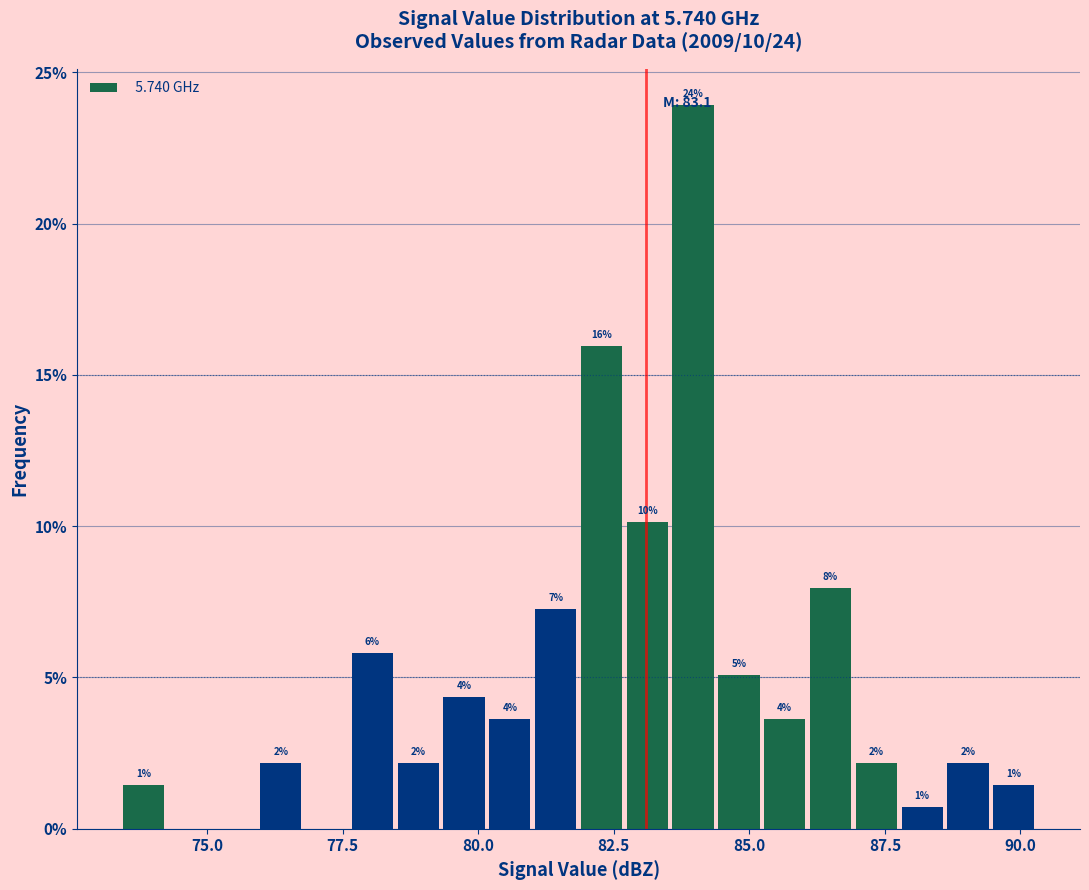

Read against the x-axis, roughly where is the centre of the tallest bar?

84.0